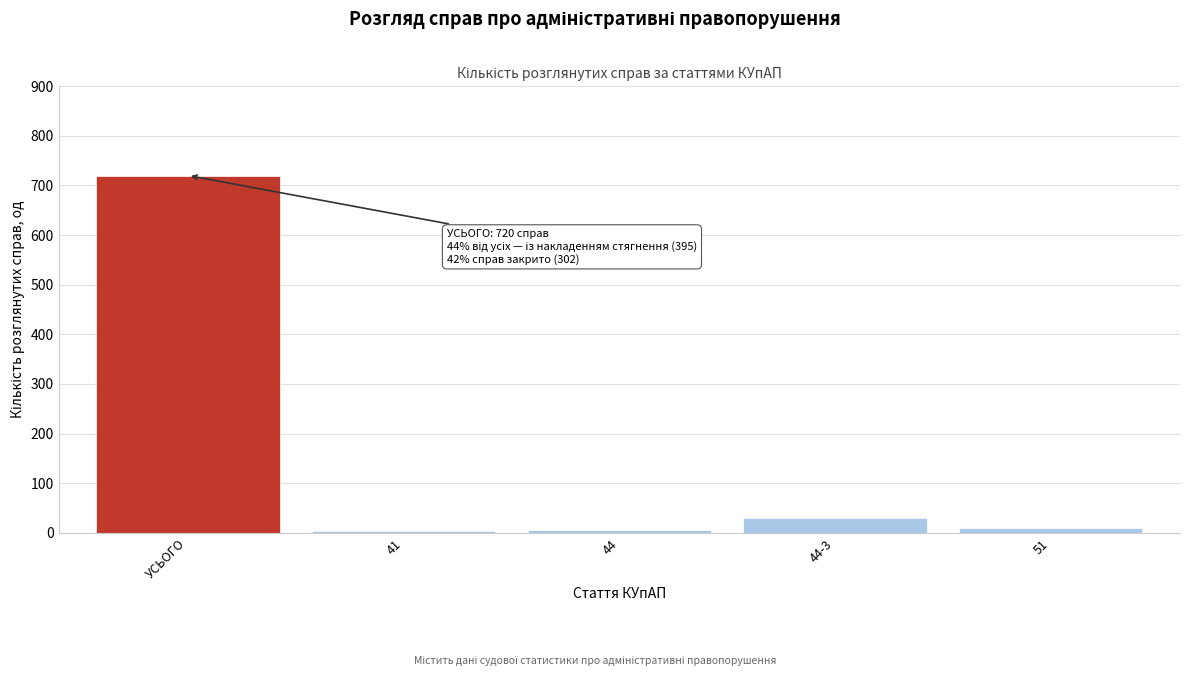

What is the average value?

153